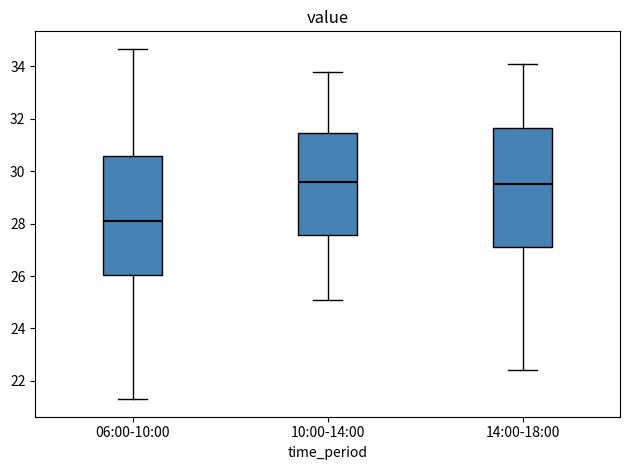

Reading left to right, transcribe this box plot: for each box, give where its median line is, the range the box spans, and where its two whiskers end, as read against the y-axis. The values are not printed on the chart, so give them approximately, as read against the axis.

06:00-10:00: median 28.2, box 26.0 to 30.6, whiskers 21.4 to 34.6
10:00-14:00: median 29.6, box 27.6 to 31.4, whiskers 25.2 to 33.8
14:00-18:00: median 29.6, box 27.2 to 31.6, whiskers 22.4 to 34.2